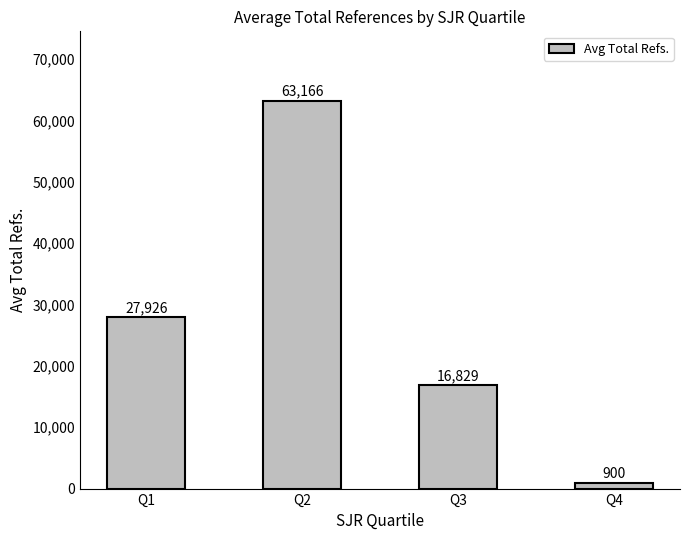

Are the bars horizontal?

No